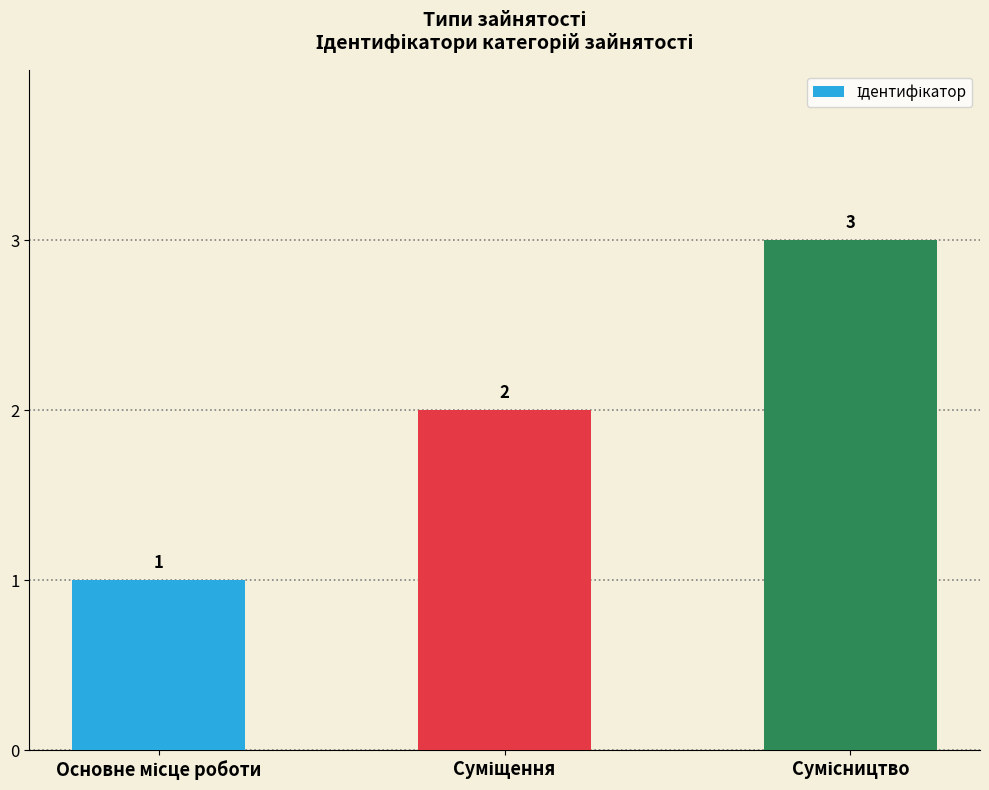

How many values are between 1 and 3?

3